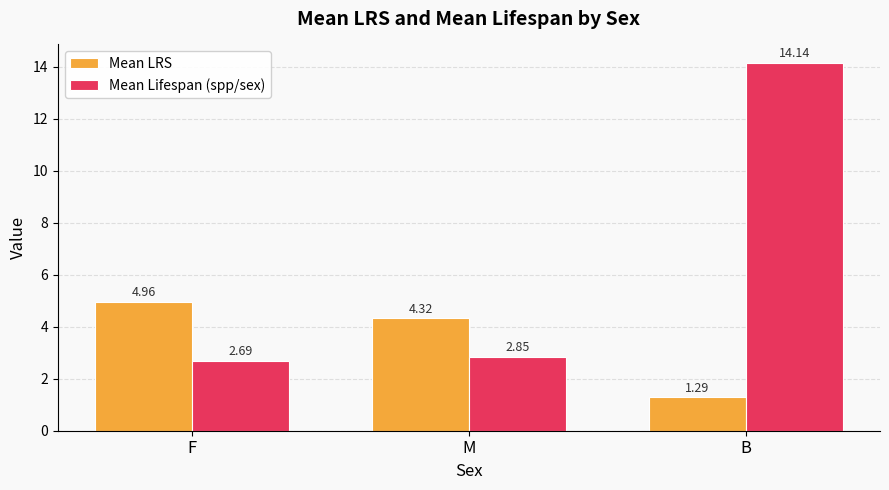

Which series has the widest spread of values?

Mean Lifespan (spp/sex)